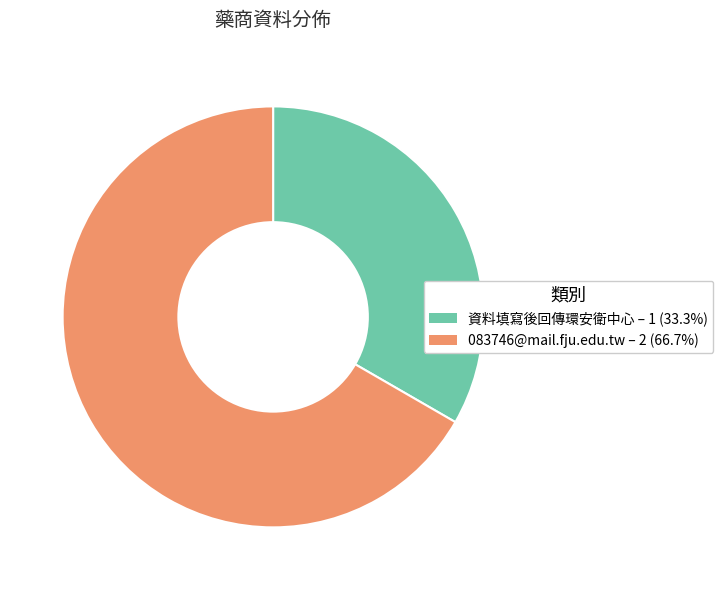

How many segments does this pie chart have?

2